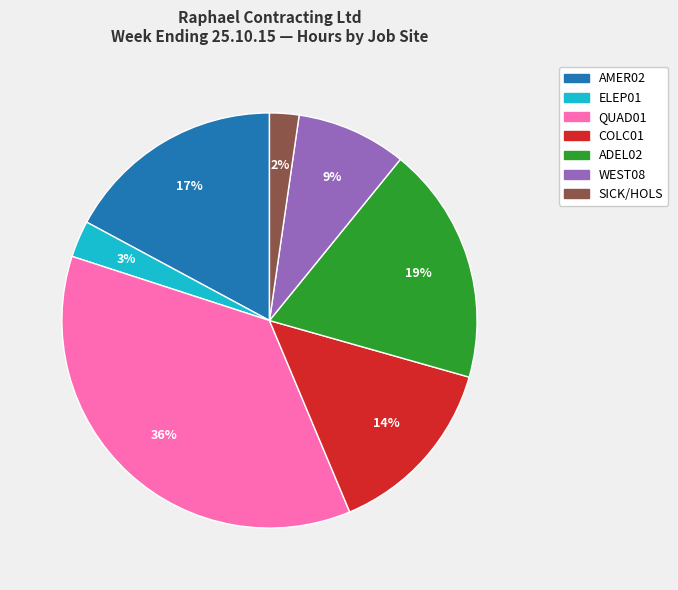

True or false: ELEP01 accounts for 28% of the total.

False